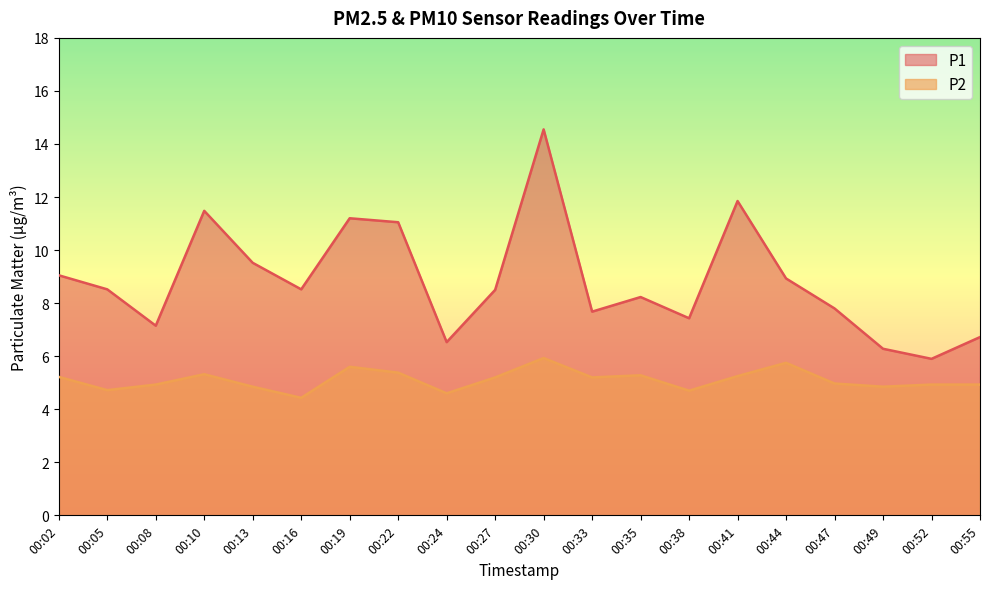

What is the value of the P2 point at the 20th from the left?

4.9